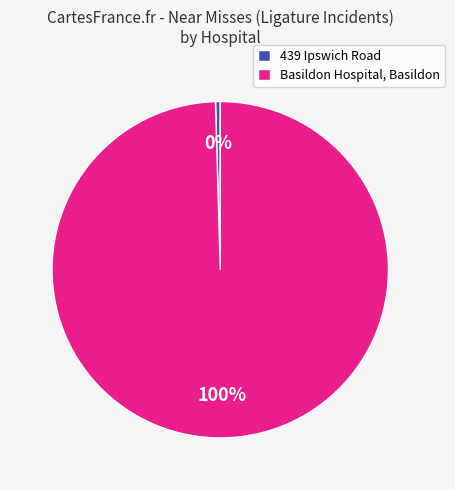

What percentage is the Basildon Hospital, Basildon slice, to the nearest percent?

100%